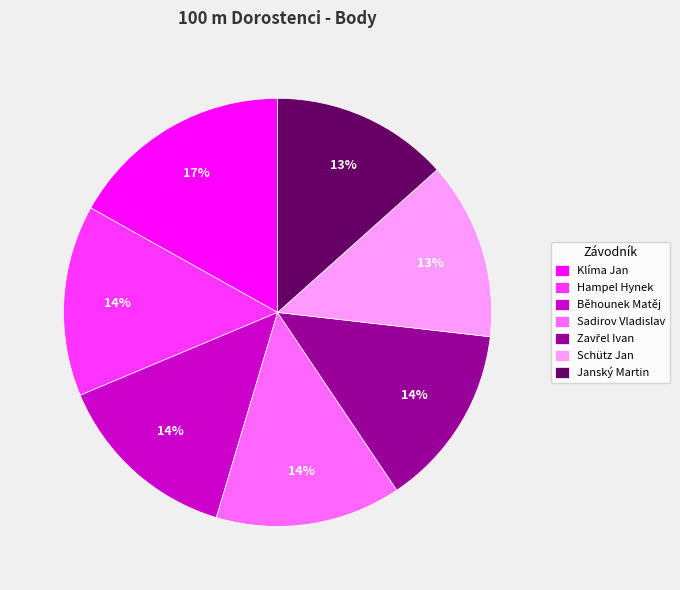

True or false: Sadirov Vladislav accounts for 14% of the total.

True